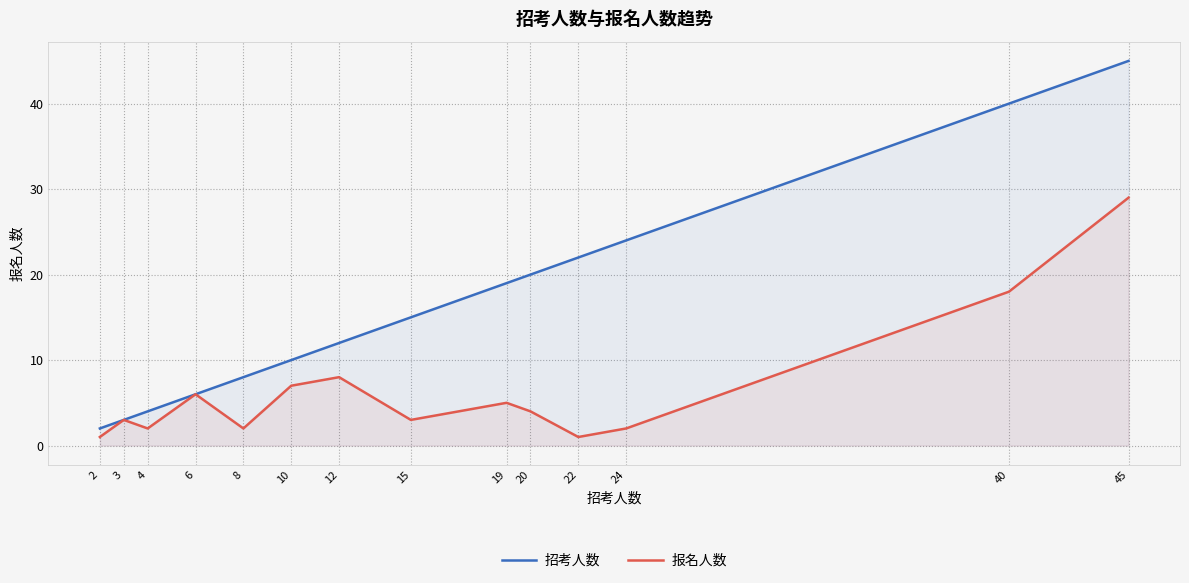

Between 19 and 40, which is larger?

40